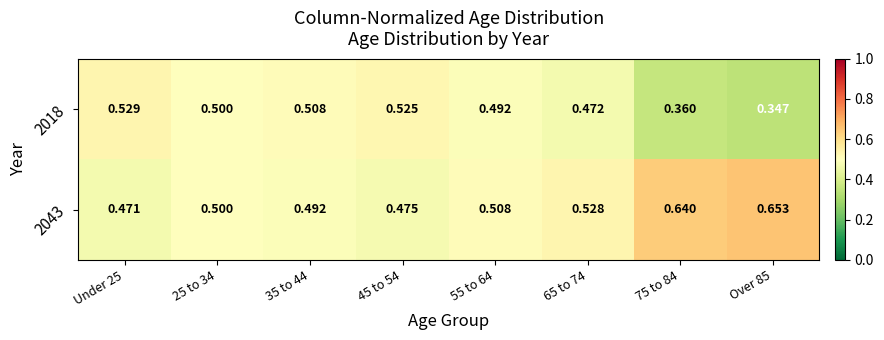

At how many categories does at least one series exceed 0?

8